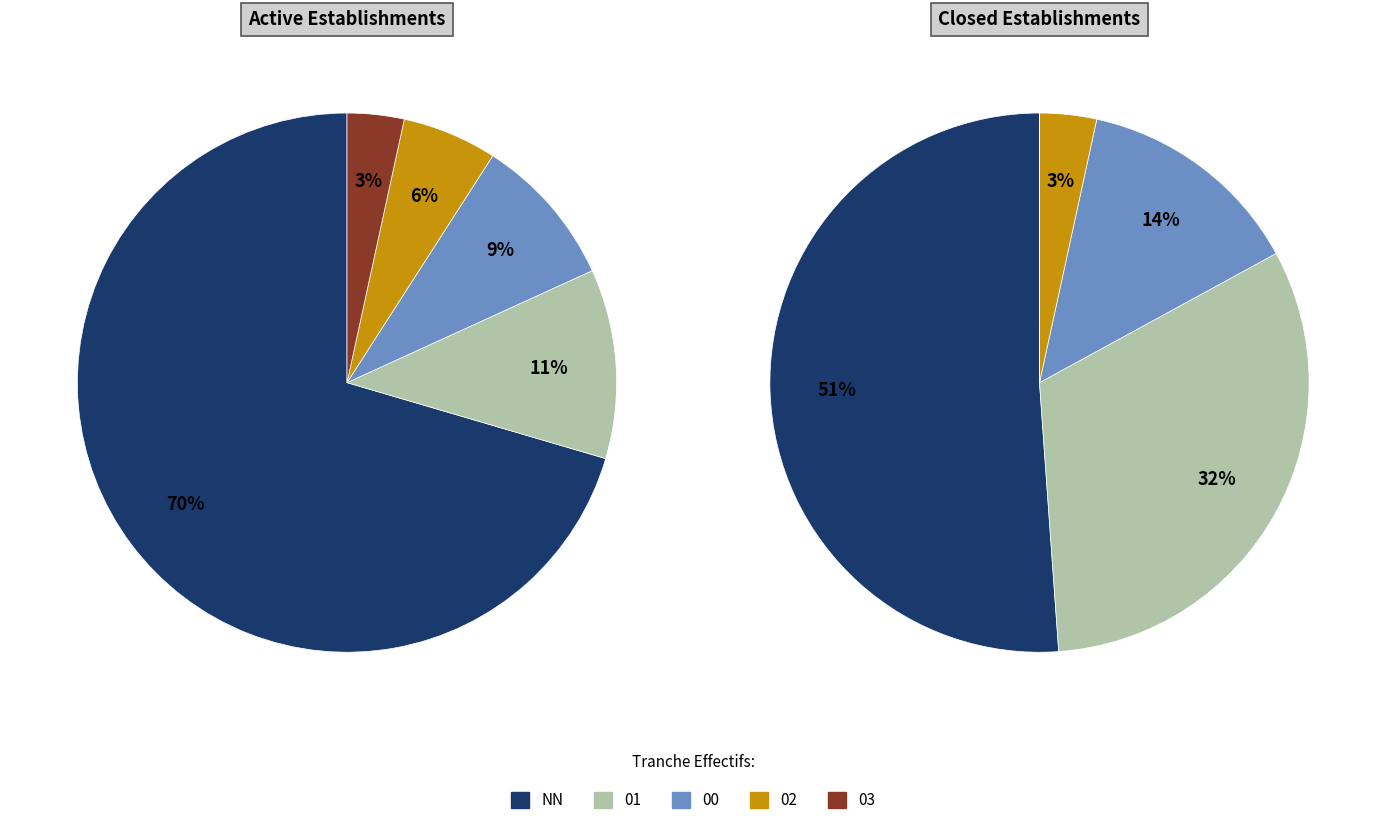

Does NN represent more than half of the total?

Yes